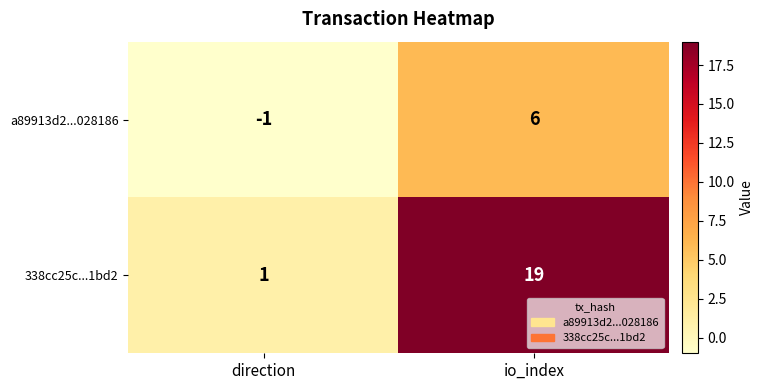

Reading left to right, extract all data points from this chart.

a89913d2...028186: -1	6
338cc25c...1bd2: 1	19